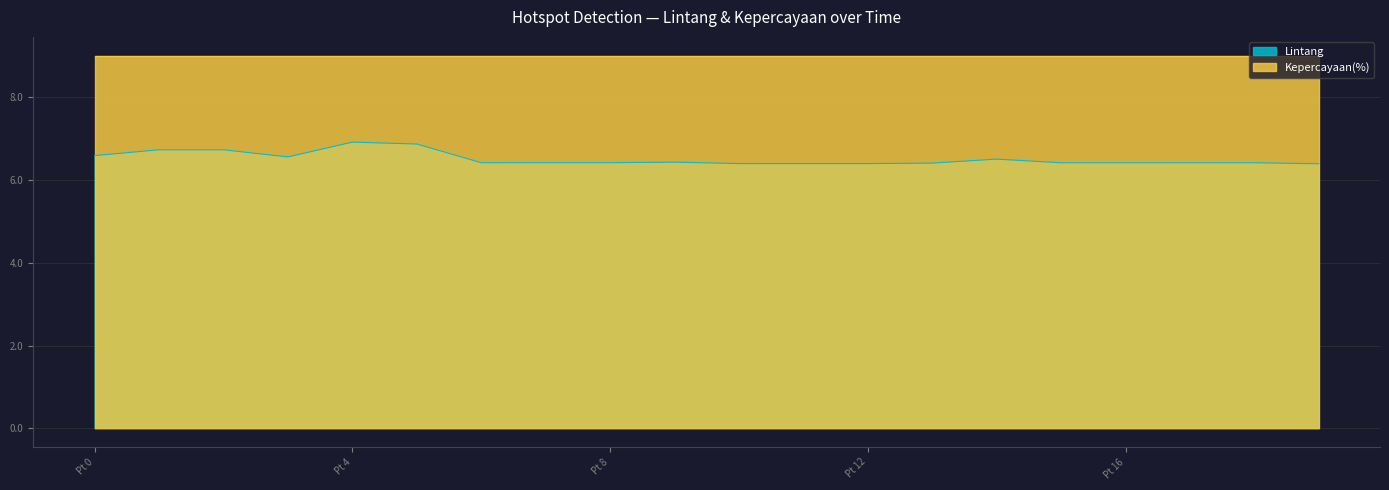

Is it true that Kepercayaan(%) equals 9.0 at Pt 4?

True